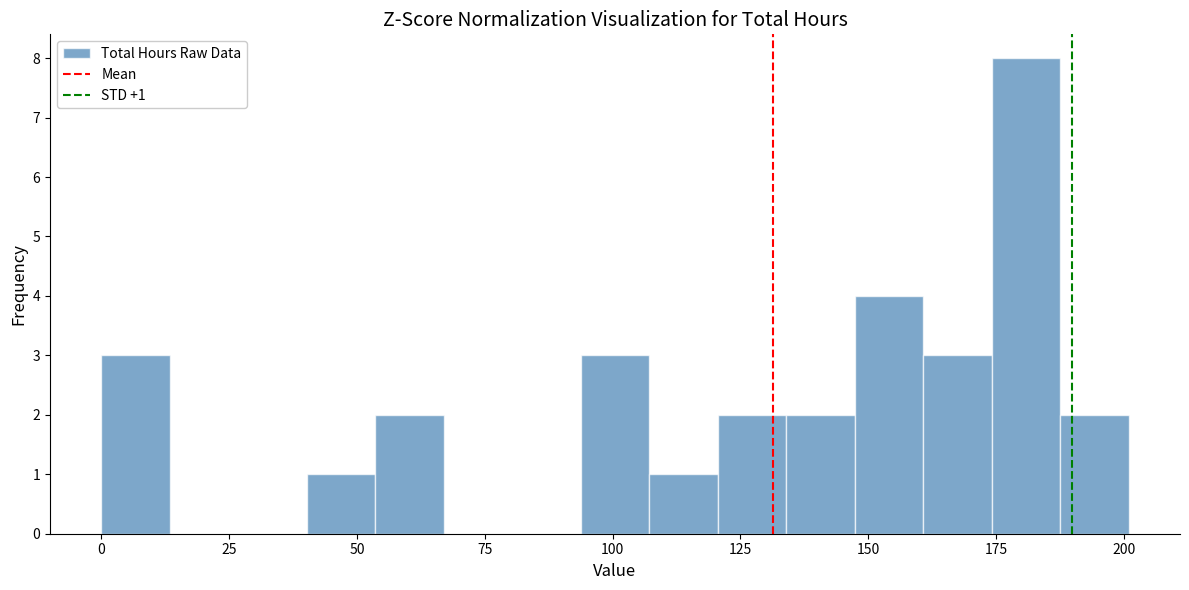

Around what value on the x-axis is the tallest bar? Give the approximate position of its centre, as read against the axis.

180